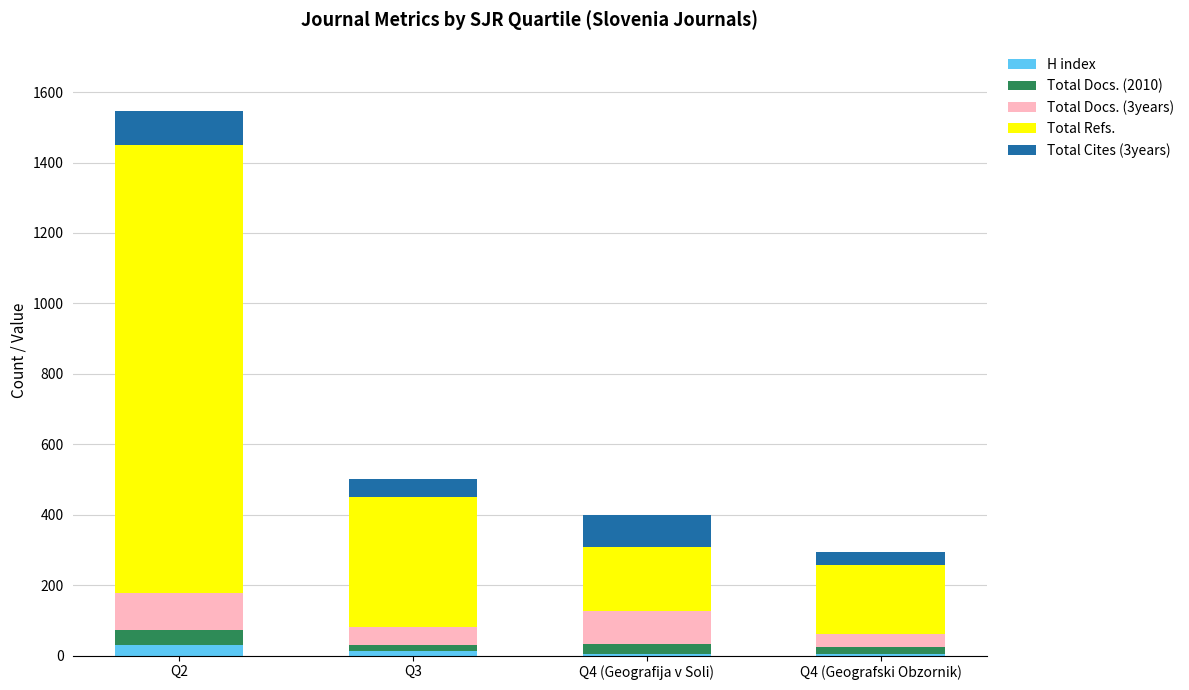

At which category is the sum across all series the highest?

Q2